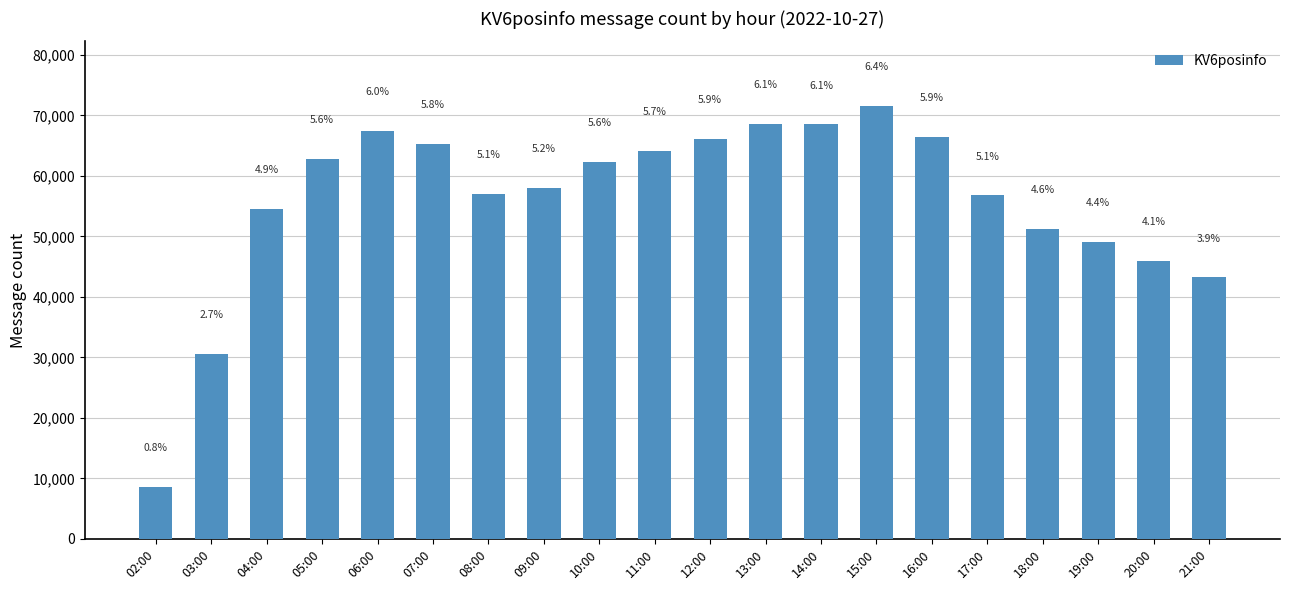

How many bars are there in total?

20